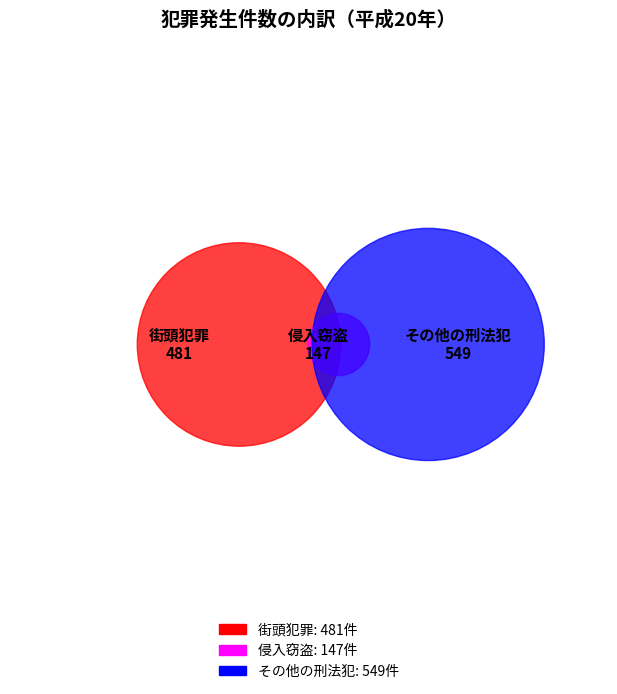

What is the total percentage of 侵入窃盗 and その他の刑法犯?

59.1%